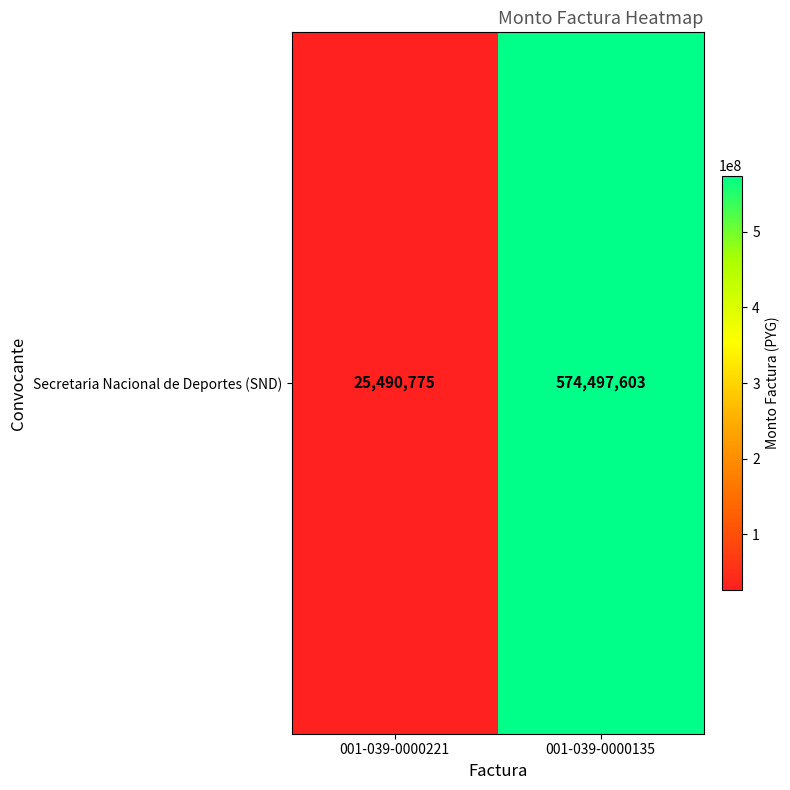

What is the difference between the values at 001-039-0000135 and 001-039-0000221?

549006828